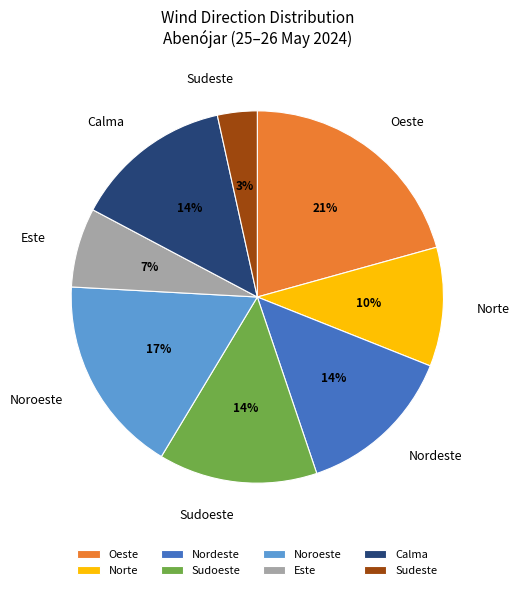

Do Este and Sudoeste together represent more than half of the pie?

No